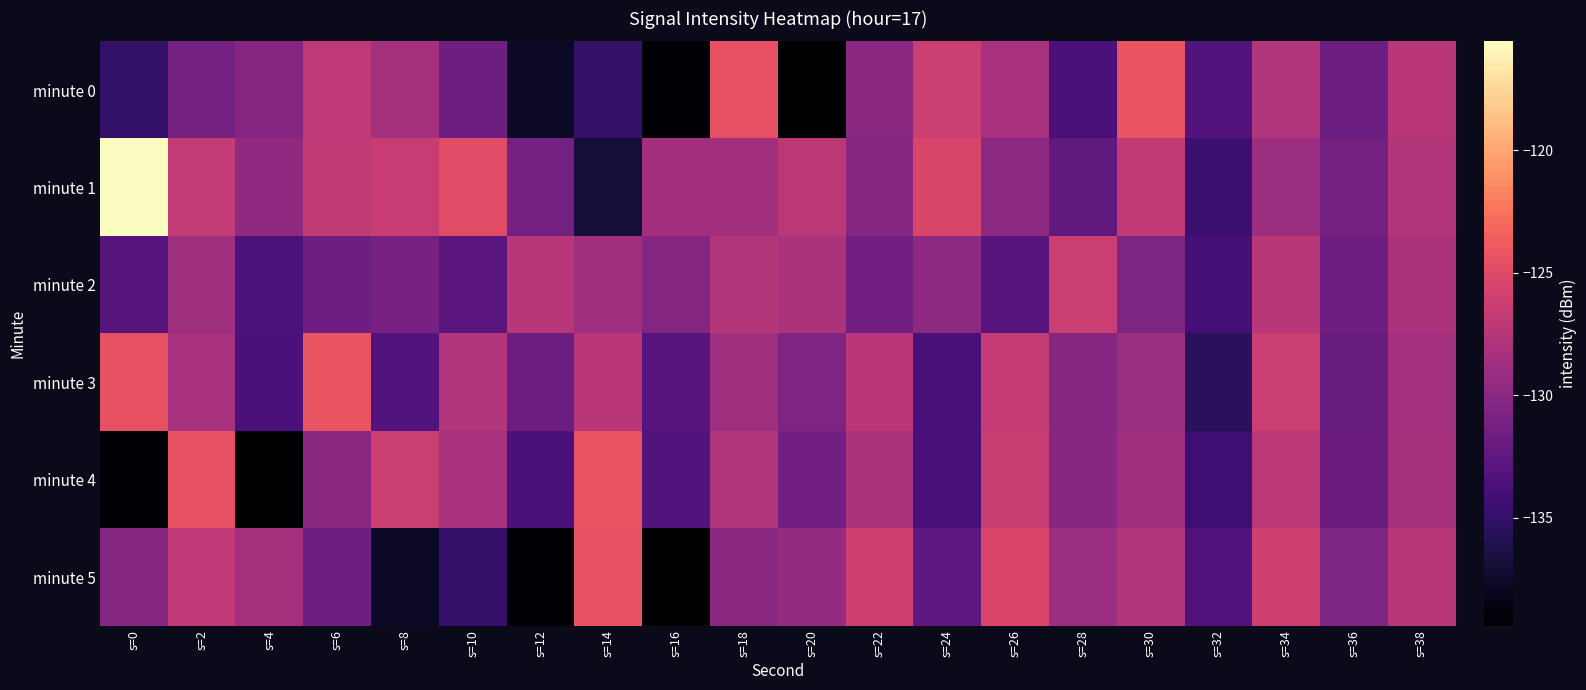

Which series changed the most between s=2 and s=8?

minute 5